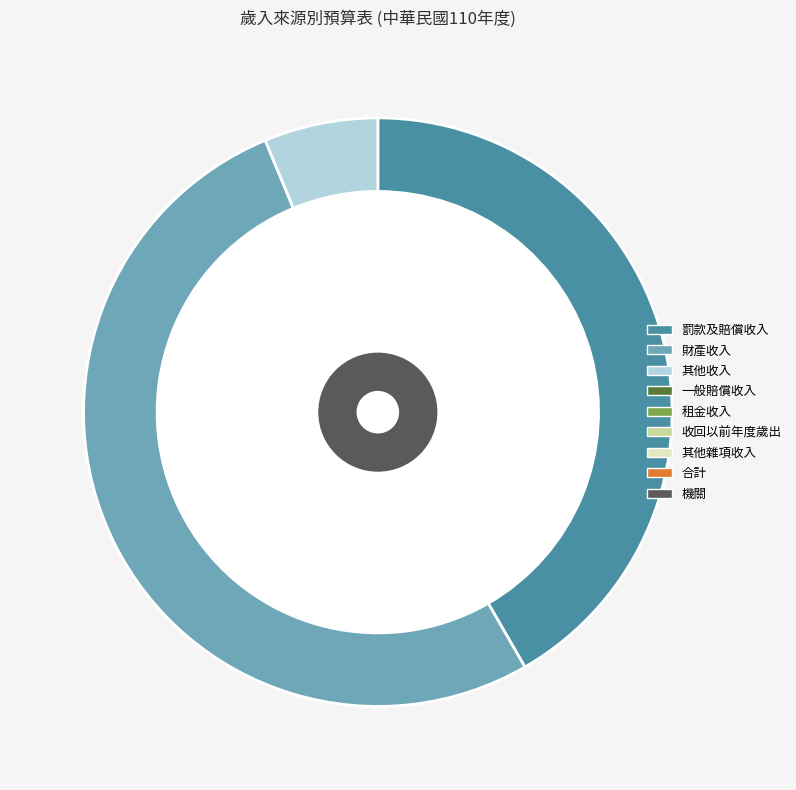

Which category has the smallest portion of the pie?

其他收入